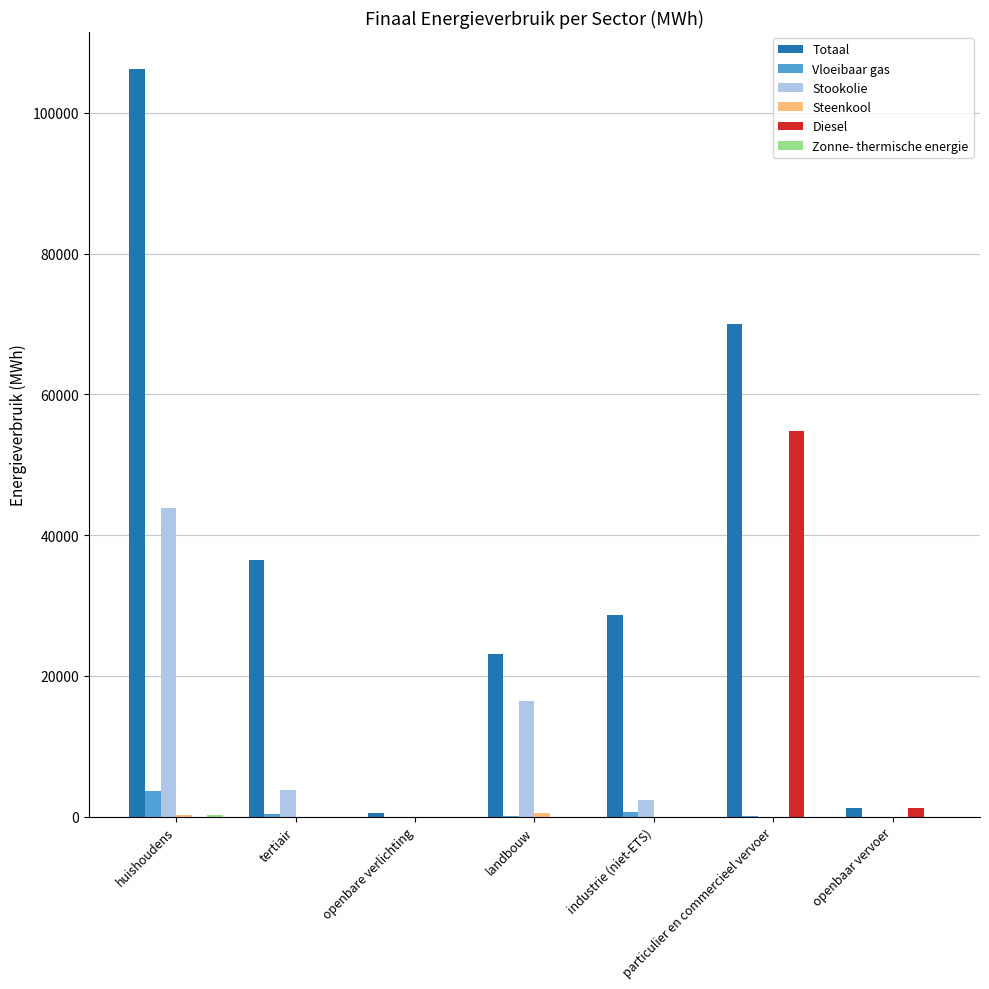

How many categories are shown in the chart?

7